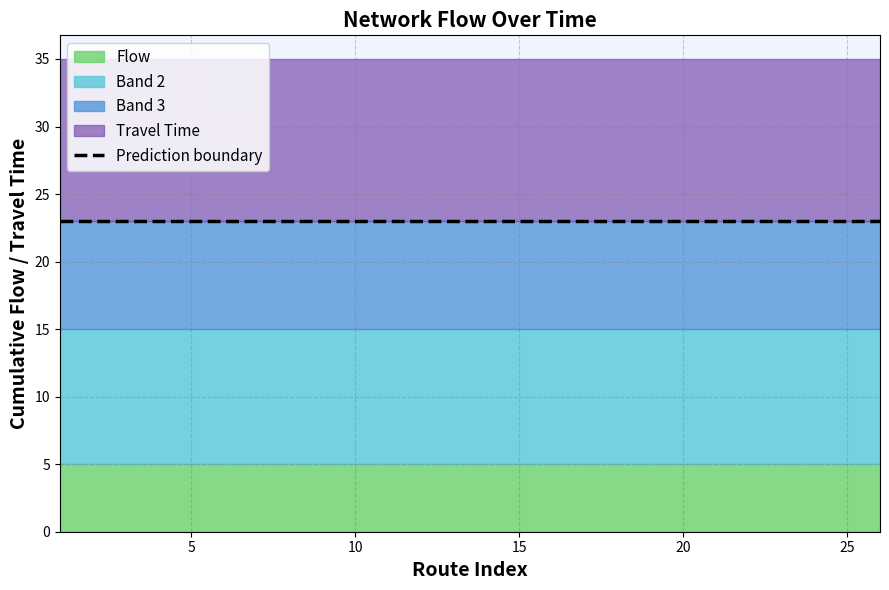

True or false: Flow and Travel Time intersect in this chart.

False